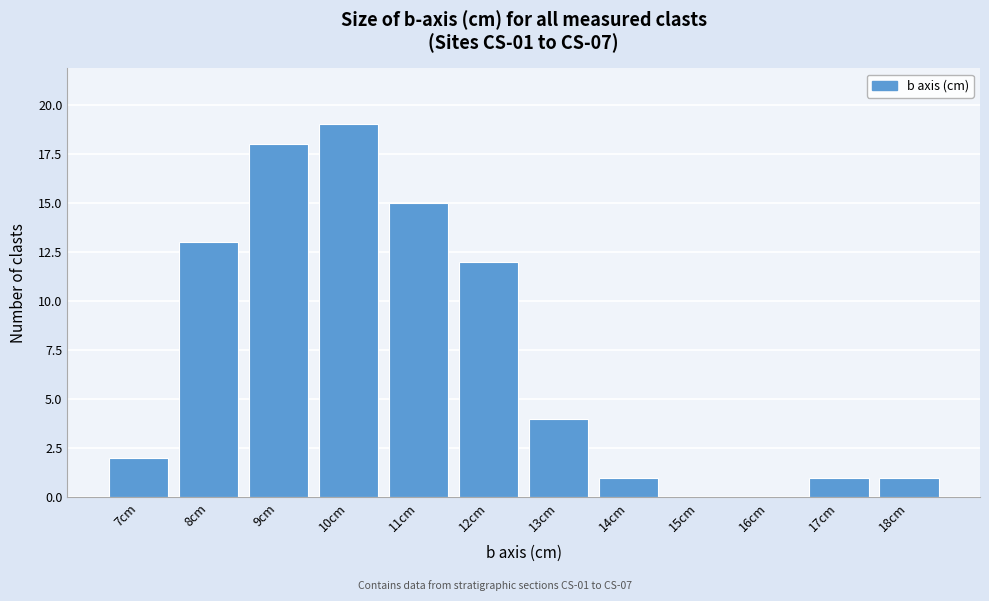

Which range on the x-axis has the tallest bar?

9.5 to 10.5